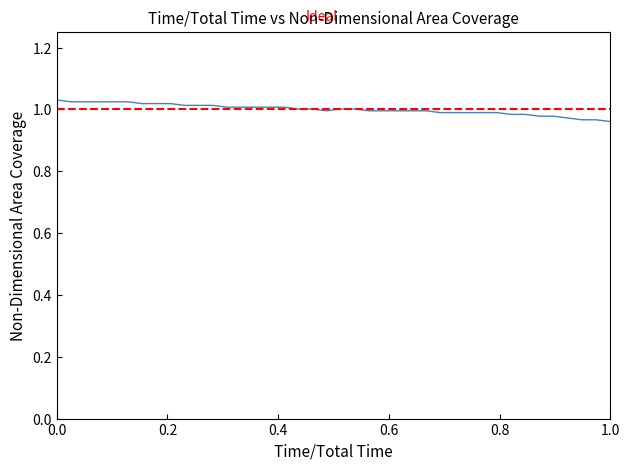

True or false: there are more than 1 points higher than both neighbors.

False